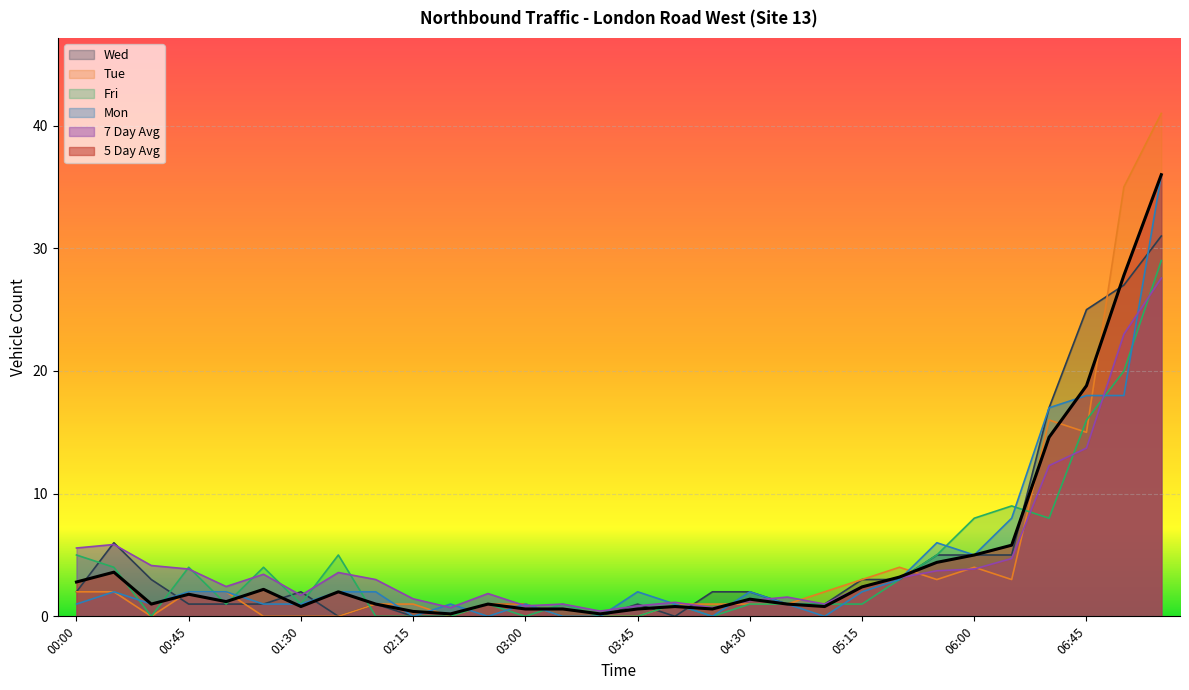

What is the maximum value for 5 Day Avg?

36.0